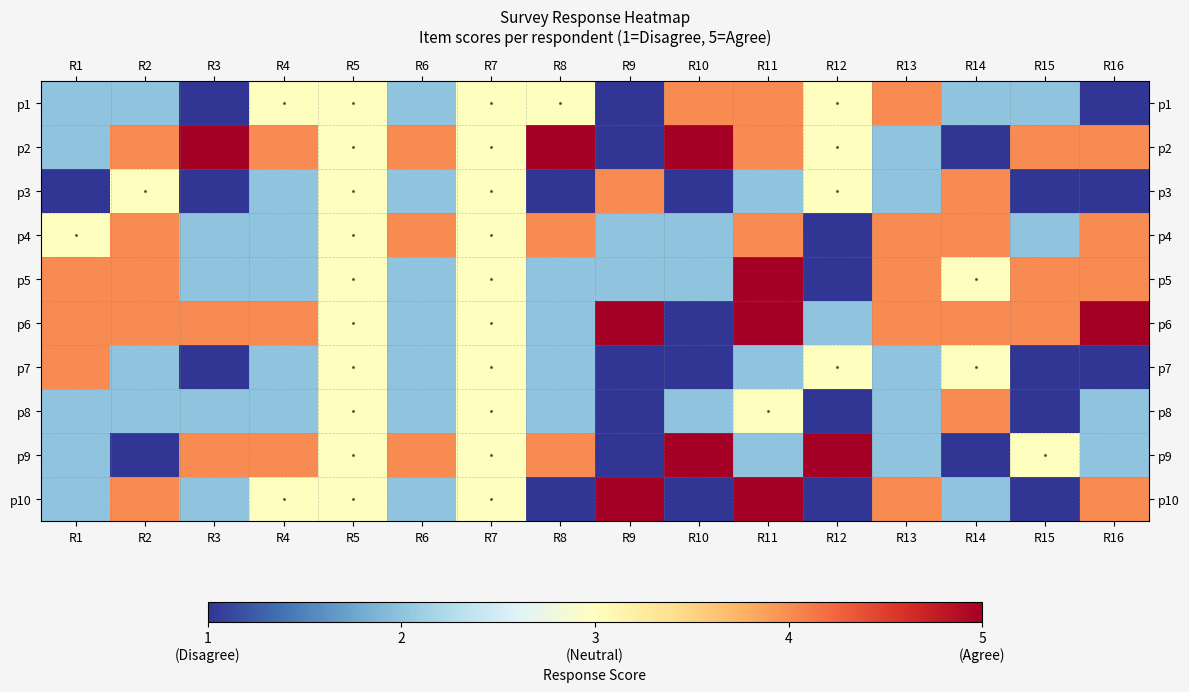

Between R4 and R15, which is larger?

R4